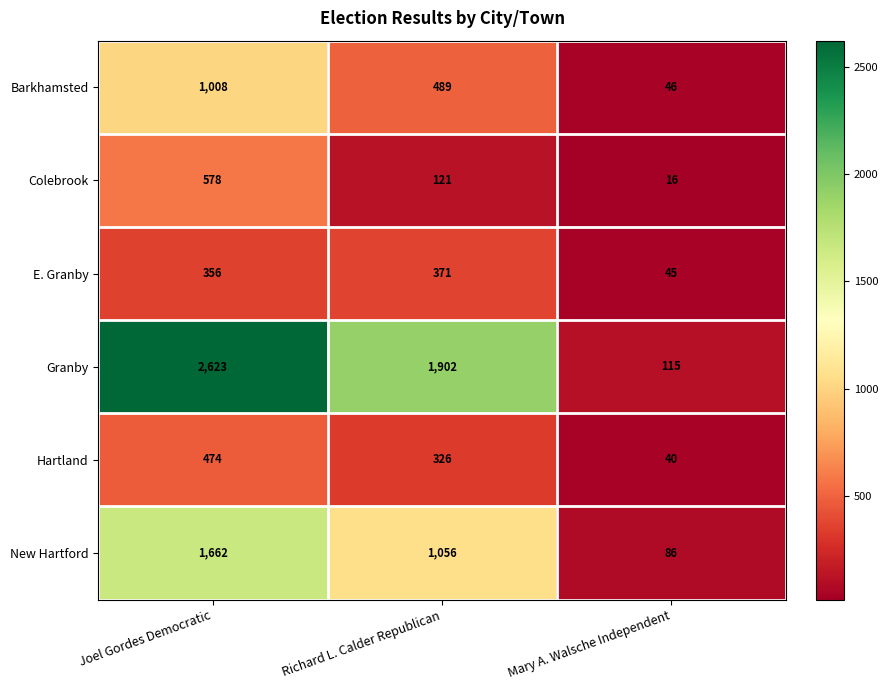

How many distinct data groups are displayed?

6